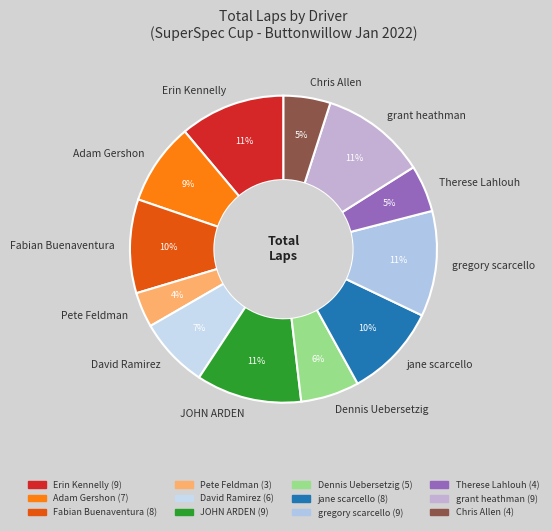

The grant heathman slice represents 22% of the pie. True or false?

False